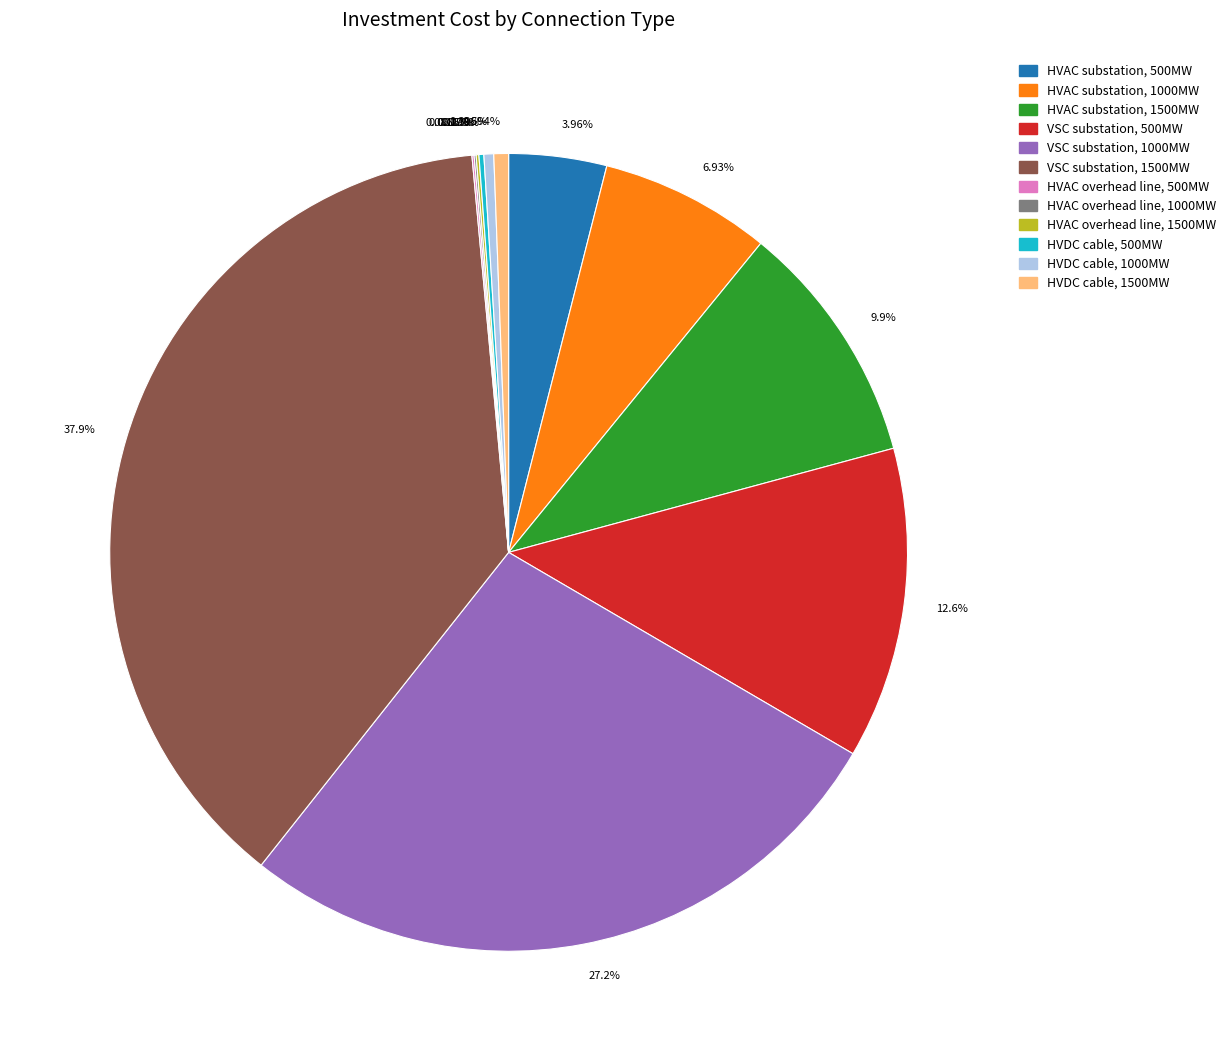

Is the sum of 9.9% and 27.2% greater than half?

No